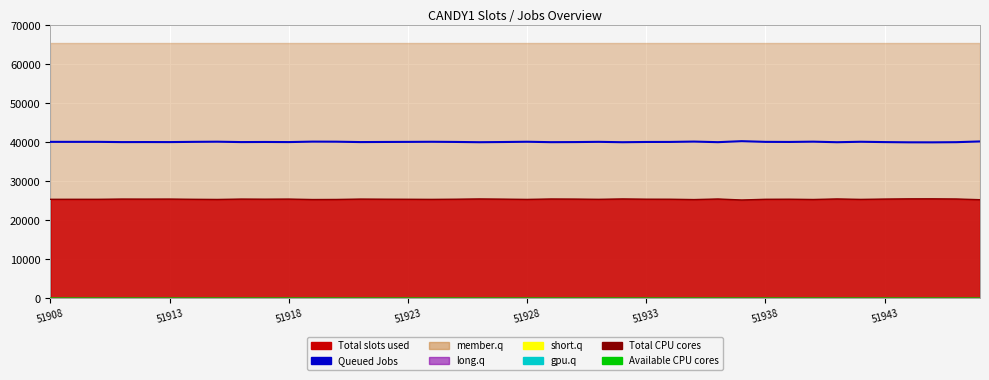

At which category is the sum across all series the highest?

51923